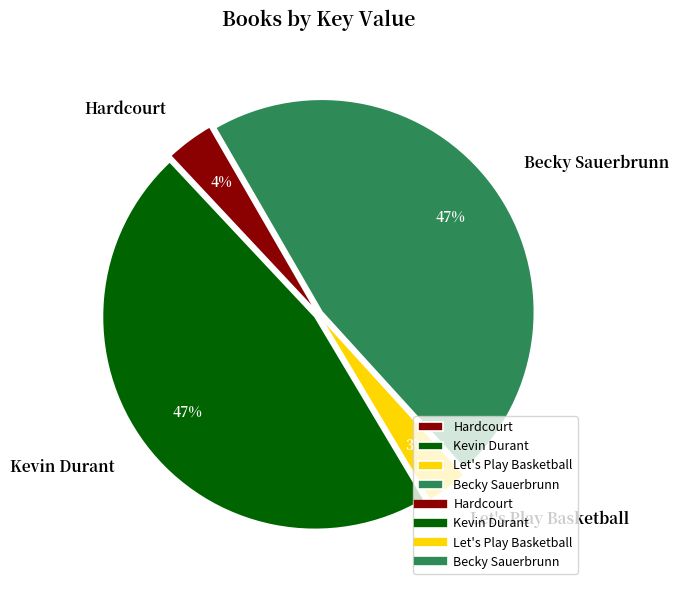

To the nearest percent, what percentage of the pie is Let's Play Basketball?

3%